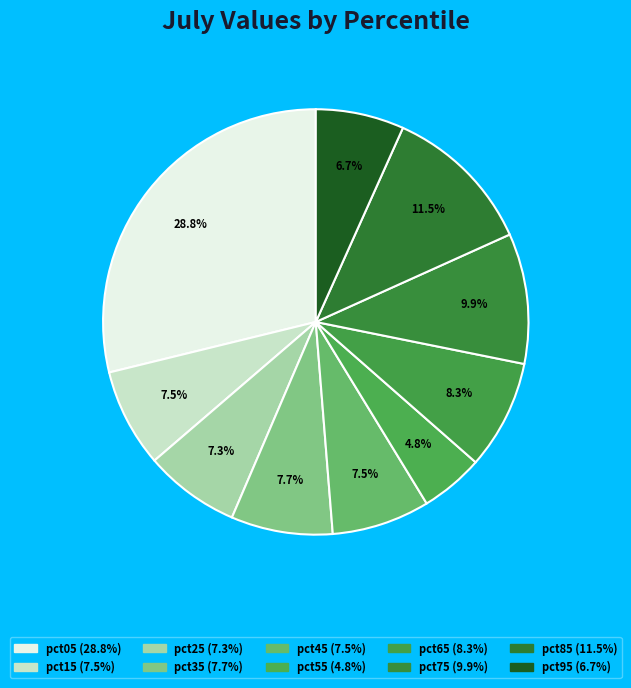

Count the number of slices in the pie.

10